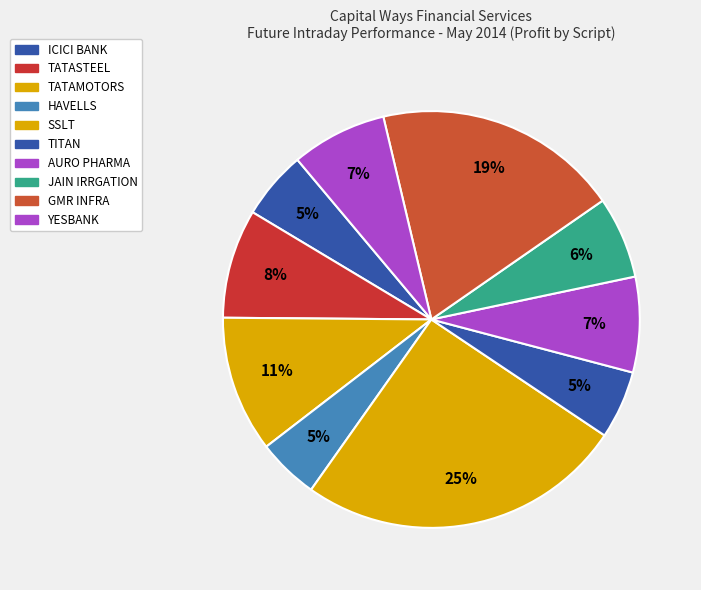

Count the number of slices in the pie.

10